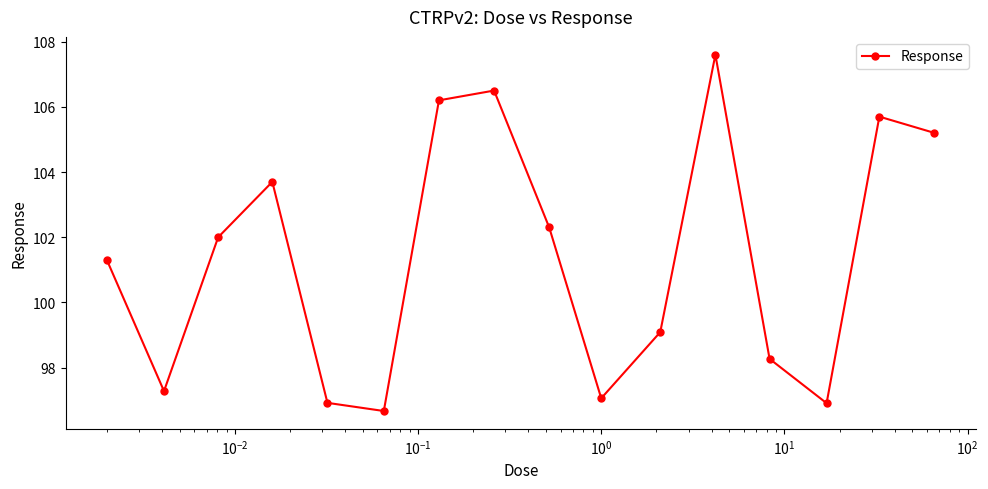

Does the chart have visible grid lines?

No